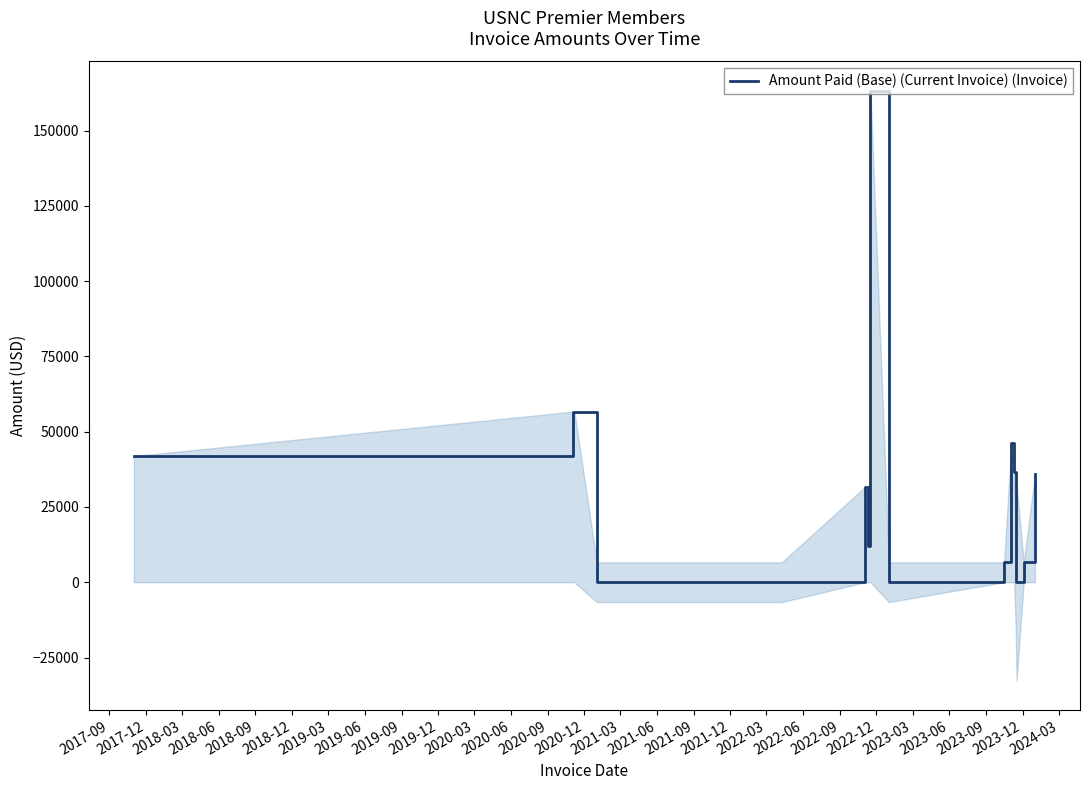

What is the maximum value for Amount Paid (Base) (Current Invoice) (Invoice)?

163166.0